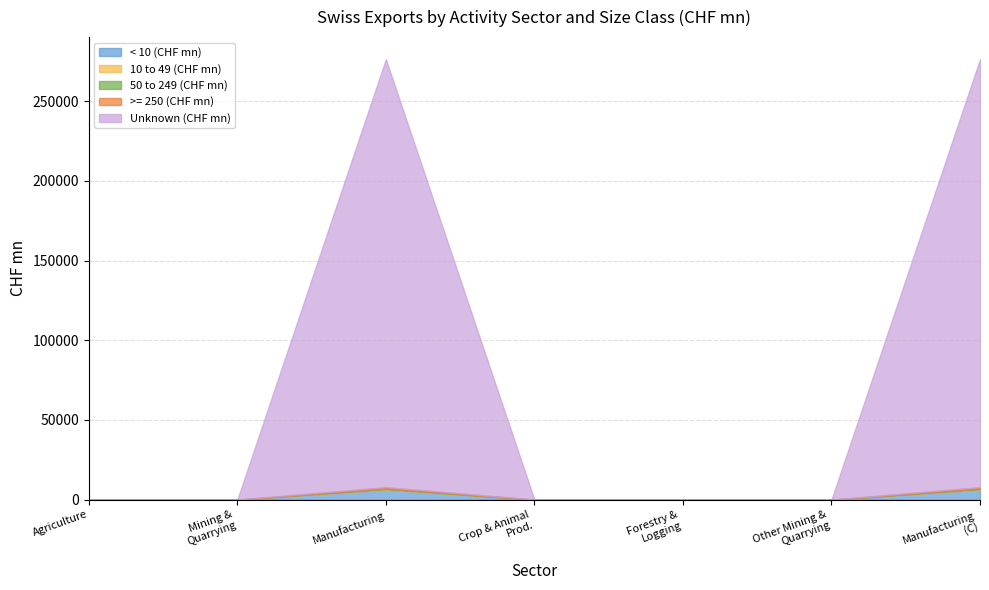

What is the difference between the maximum and second lowest values in the >= 250 (CHF mn) series?

3864.2